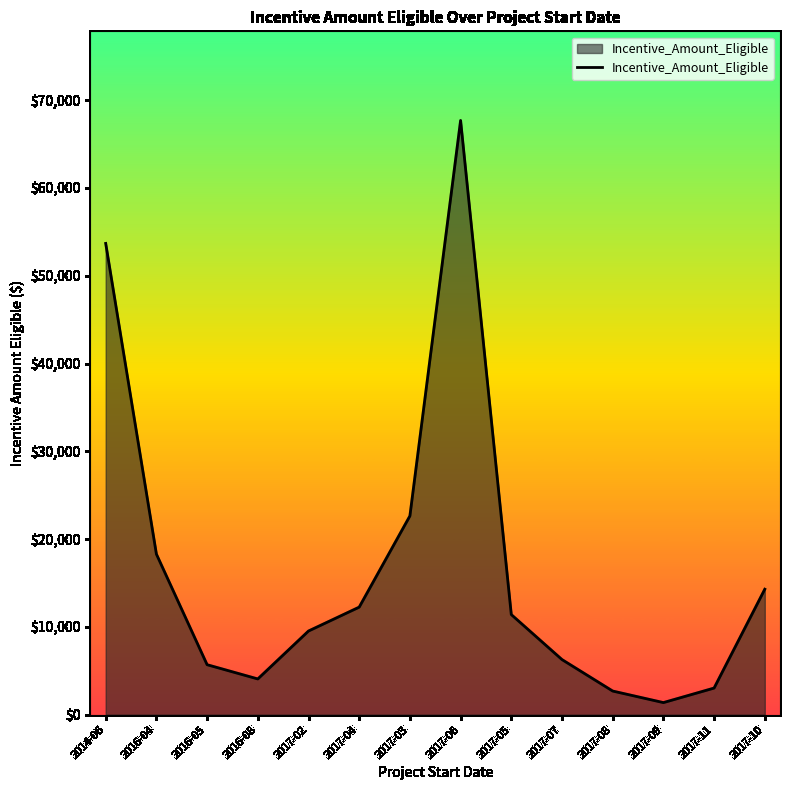

At which category does the chart reach its peak across all series?

2017-06